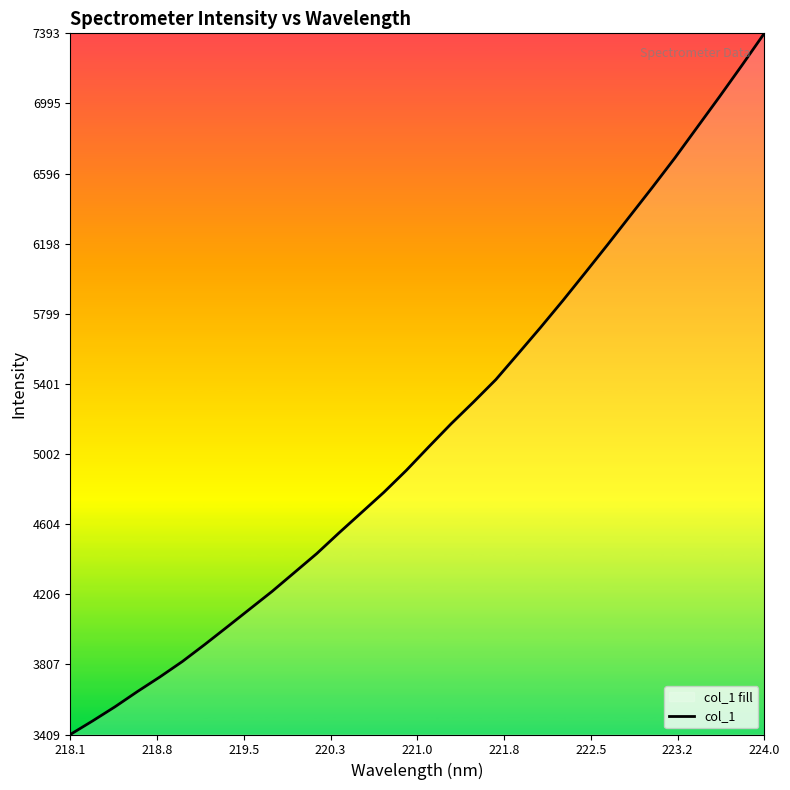

Does the chart have visible grid lines?

No